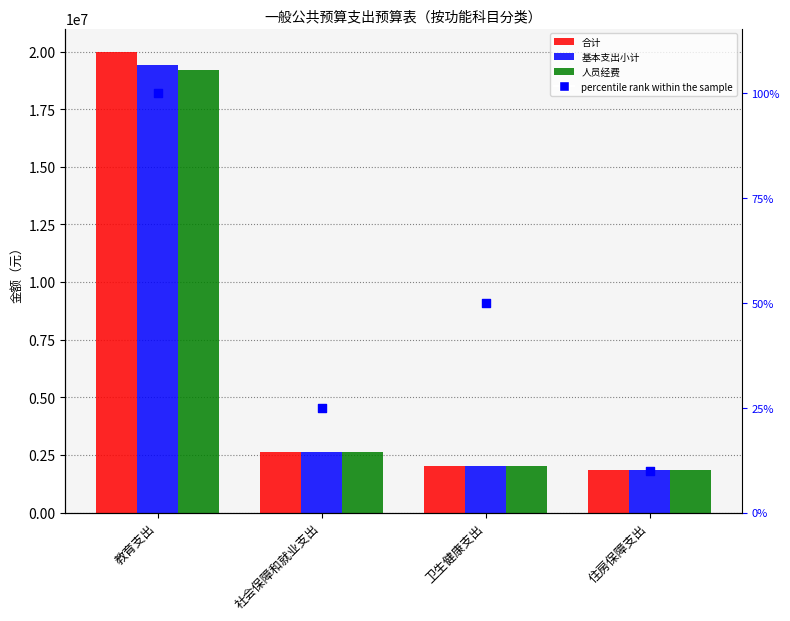

Which series contains the lowest Y value?

合计